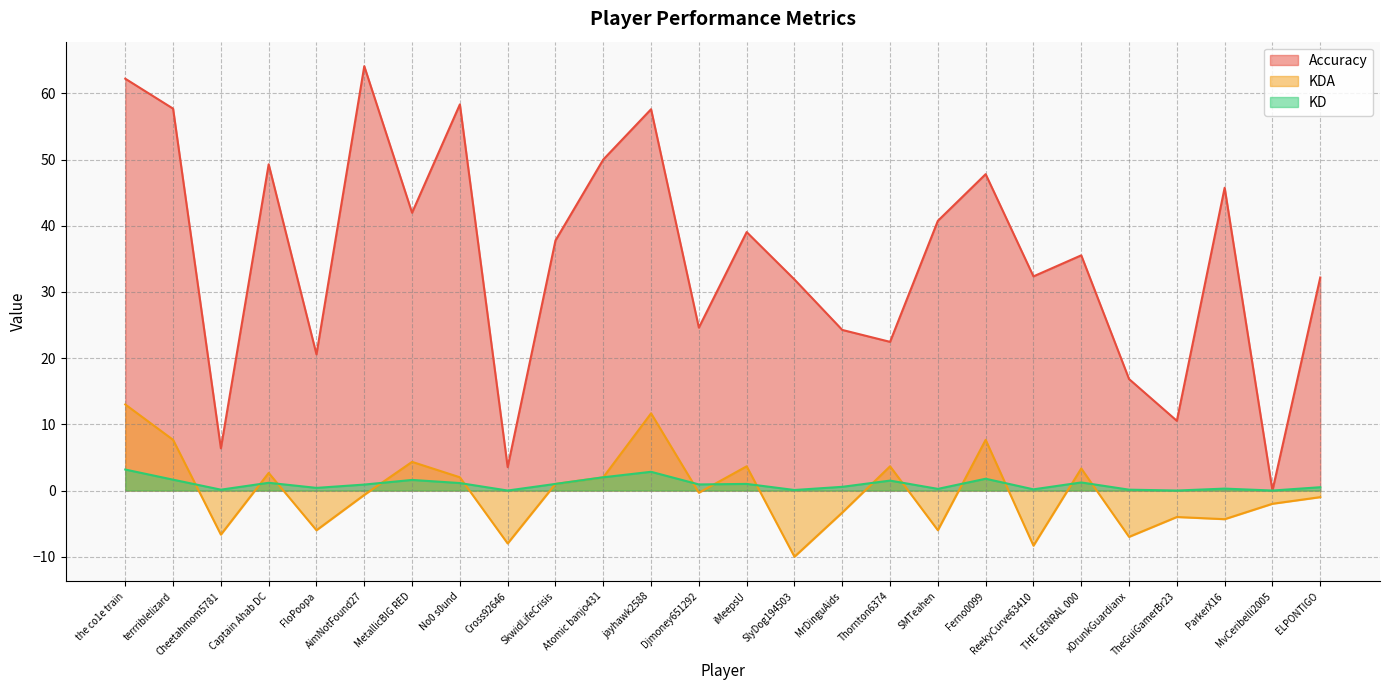

What position from the right is SkwidLifeCrisis?

17